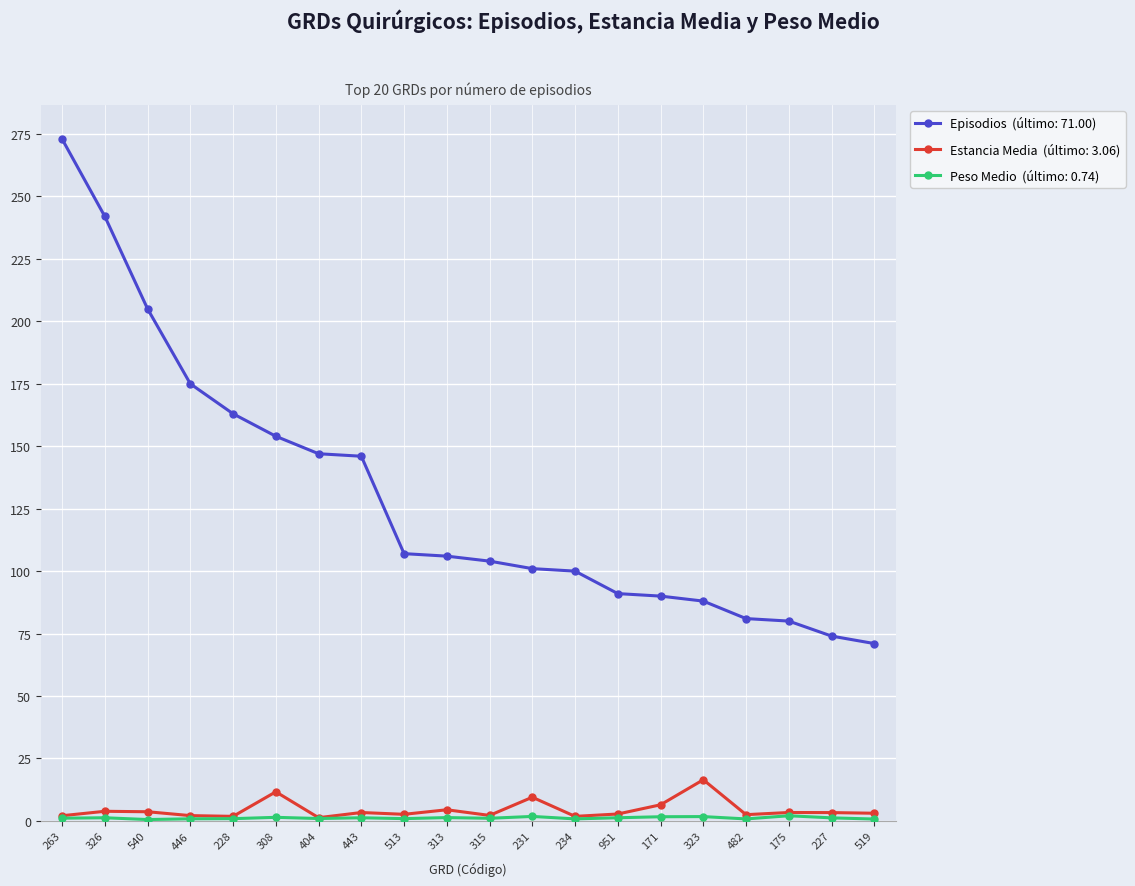

At which category is the sum across all series the highest?

263